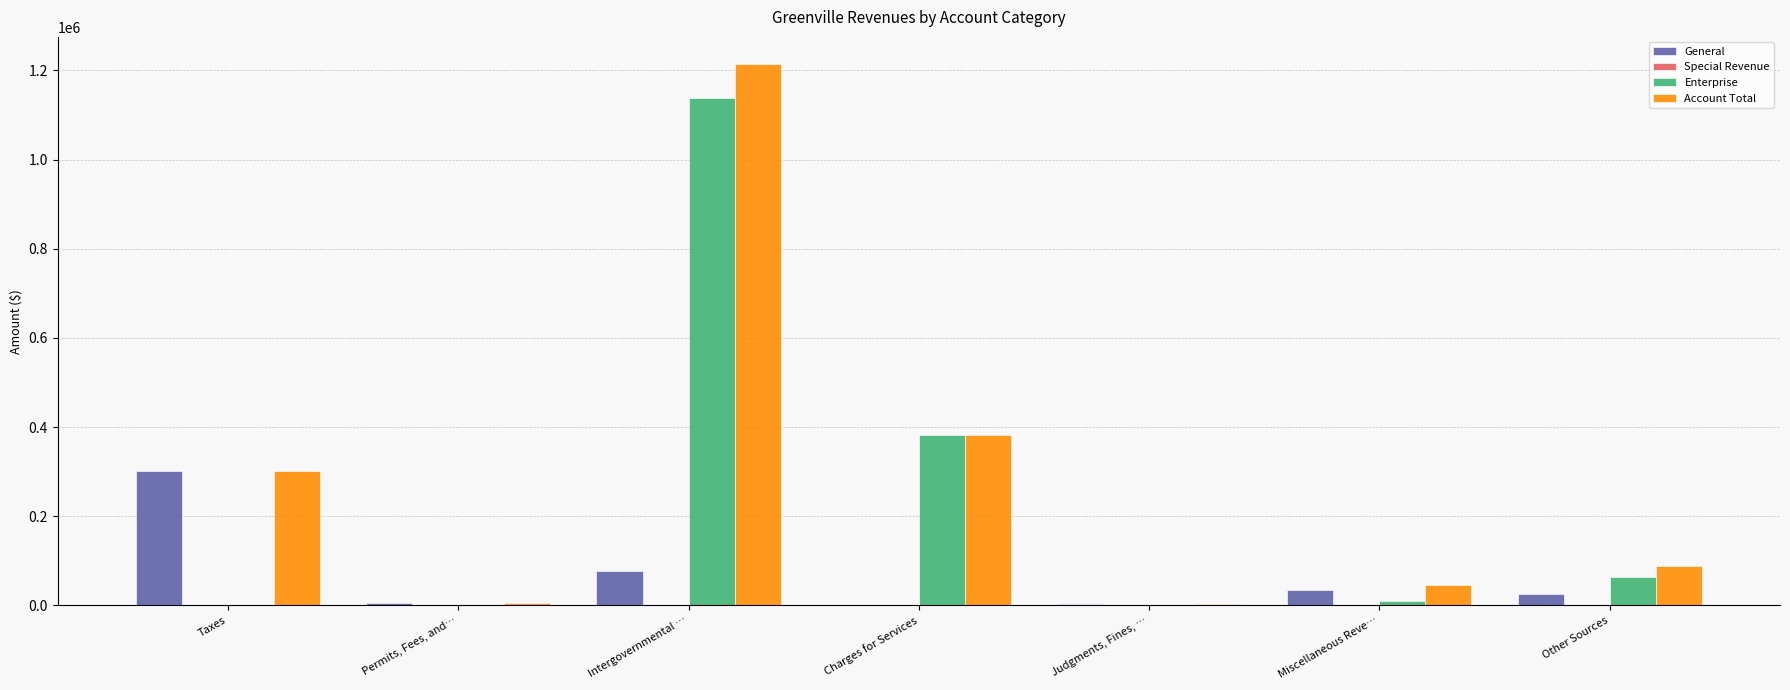

Are the bars horizontal?

No